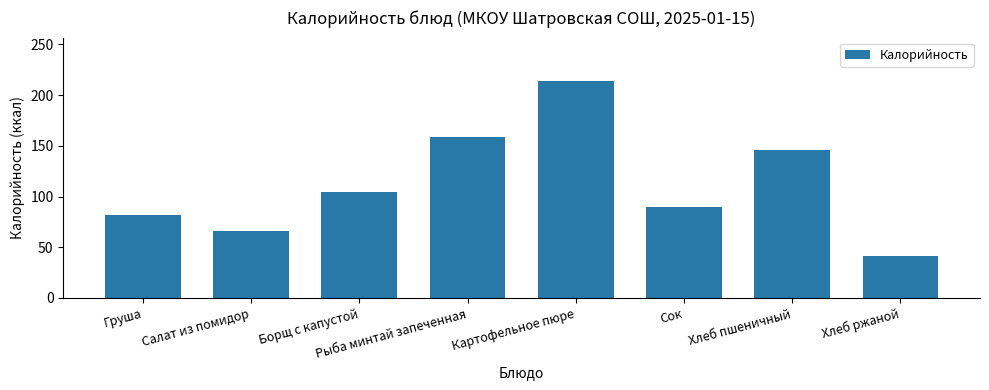

List the labels in order of value, largest first.

Картофельное пюре, Рыба минтай запеченная, Хлеб пшеничный, Борщ с капустой, Сок, Груша, Салат из помидор, Хлеб ржаной